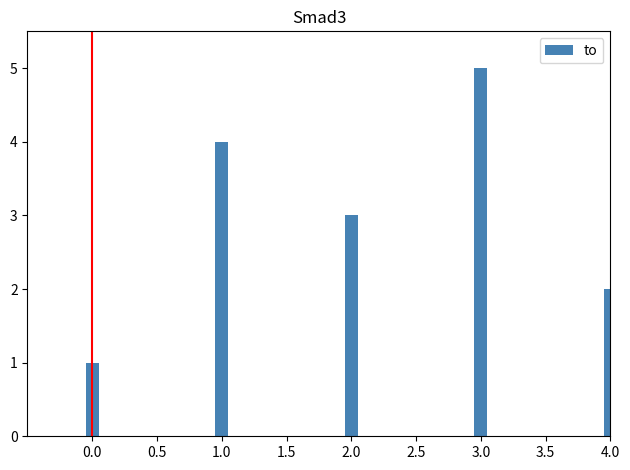

The chart shows a value of 1 at 0.0. True or false?

True